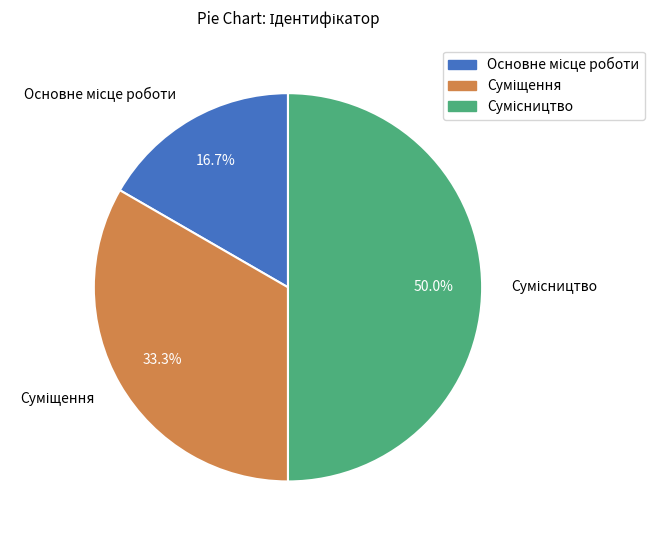

To the nearest percent, what is the average slice percentage?

33%